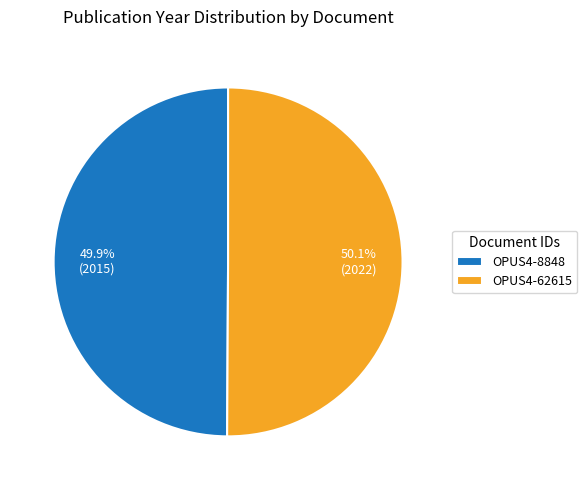

What percentage is NOT represented by OPUS4-8848?

50.1%